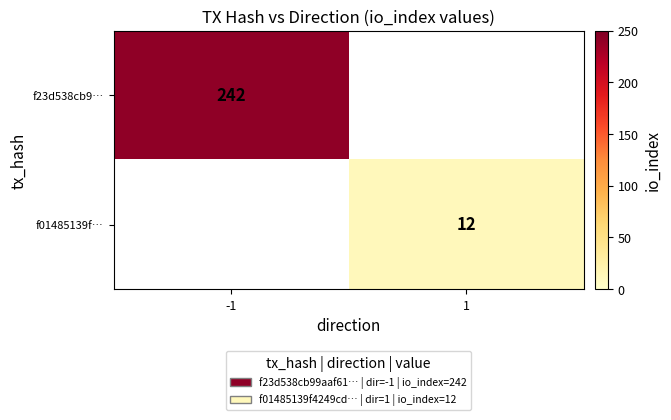

The f01485139f… series shows 12 at 1. True or false?

True